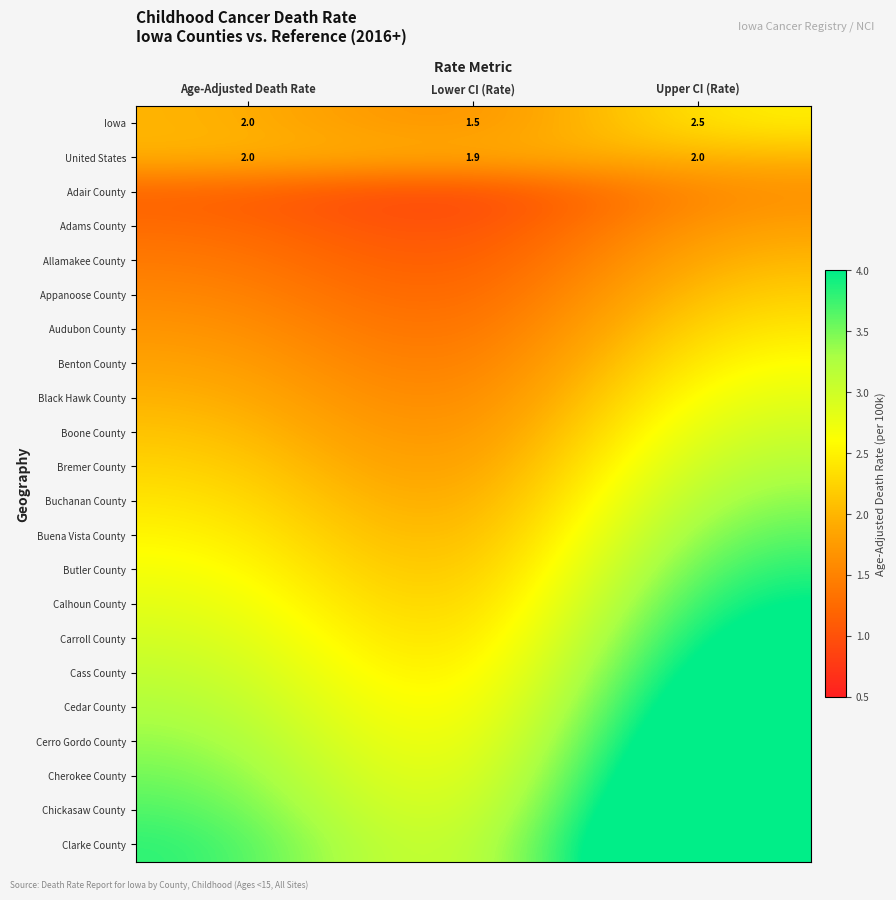

The value of Boone County at Lower CI (Rate) is 1.4. True or false?

True